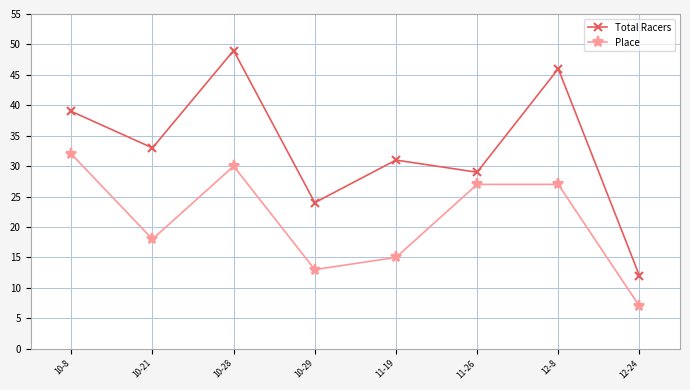

At which label does Place reach its peak?

10-8